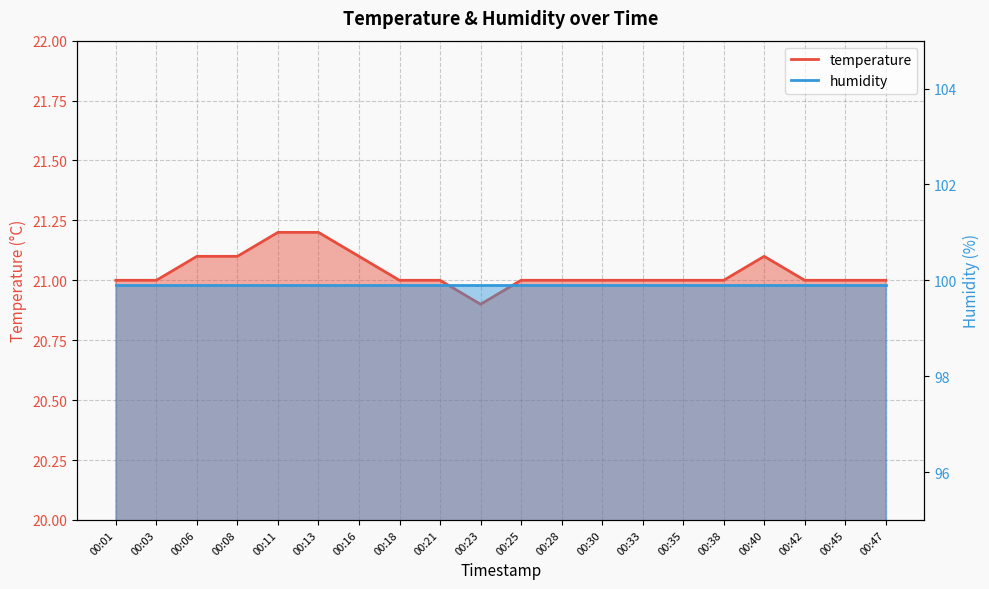

What is the maximum value shown in the chart?

21.2